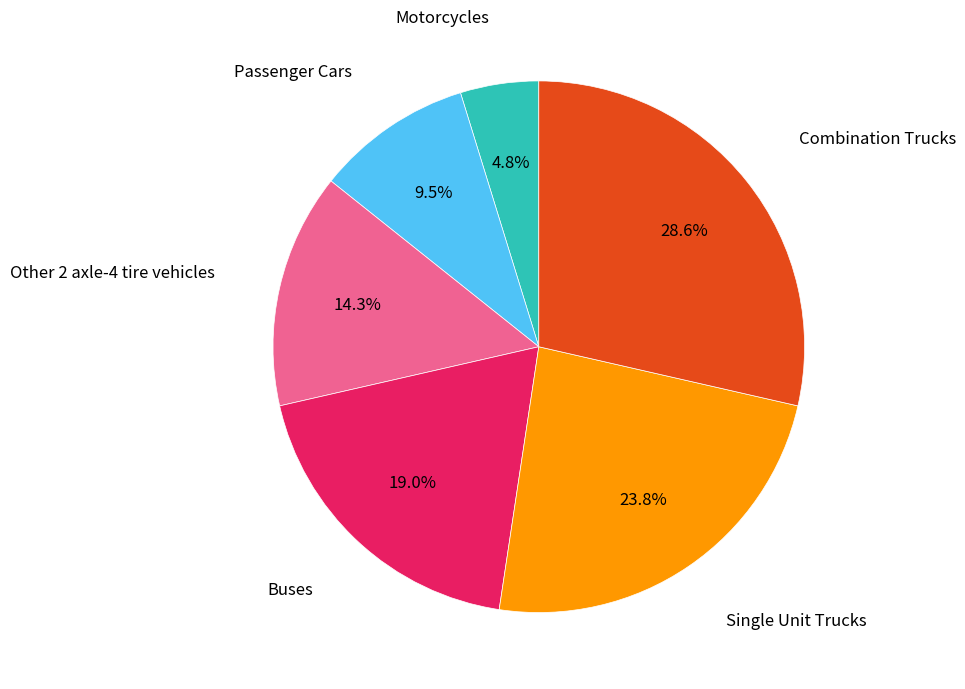

How many segments does this pie chart have?

6